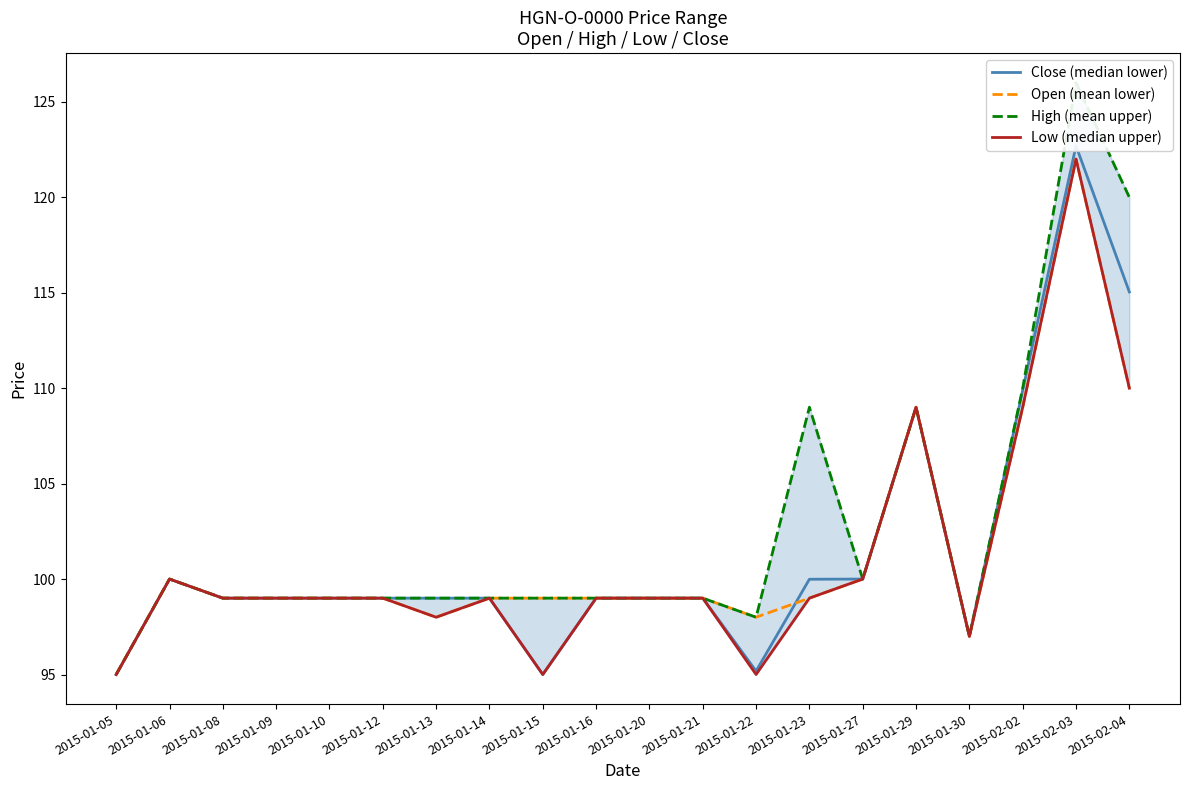

Reading left to right, extract all data points from this chart.

Close (median lower): 95.0	100.0	99.0	99.0	99.0	99.0	99.0	99.0	95.0	99.0	99.0	99.0	95.2	100.0	100.0	109.0	97.0	109.9	122.7	115.0
Open (mean lower): 95.0	100.0	99.0	99.0	99.0	99.0	98.0	99.0	99.0	99.0	99.0	99.0	98.0	99.0	100.0	109.0	97.0	109.0	122.0	110.0
High (mean upper): 95.0	100.0	99.0	99.0	99.0	99.0	99.0	99.0	99.0	99.0	99.0	99.0	98.0	109.0	100.0	109.0	97.0	110.0	126.0	120.0
Low (median upper): 95.0	100.0	99.0	99.0	99.0	99.0	98.0	99.0	95.0	99.0	99.0	99.0	95.0	99.0	100.0	109.0	97.0	109.0	122.0	110.0